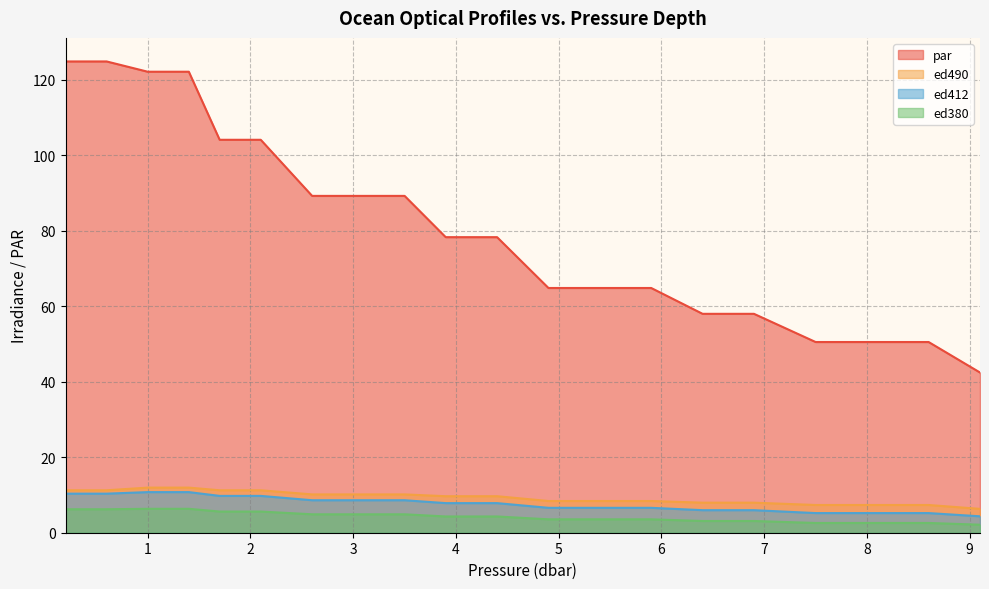

What is the difference between the highest and lowest values at 3?

84.3